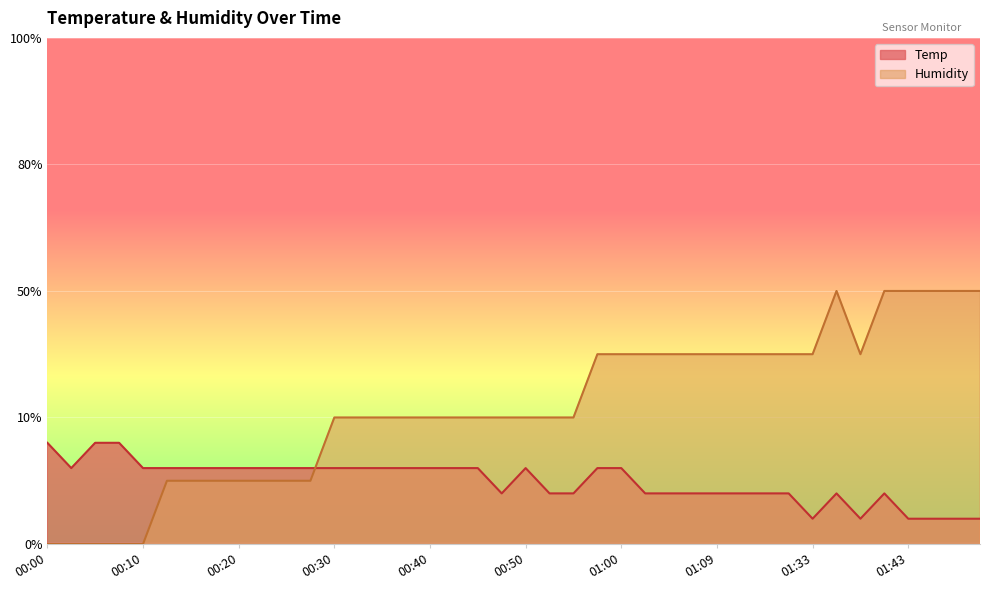

Reading left to right, what are all the values shown in this chart?

Temp: 3.4	3.3	3.4	3.4	3.3	3.3	3.3	3.3	3.3	3.3	3.3	3.3	3.3	3.3	3.3	3.3	3.3	3.3	3.3	3.2	3.3	3.2	3.2	3.3	3.3	3.2	3.2	3.2	3.2	3.2	3.2	3.2	3.1	3.2	3.1	3.2	3.1	3.1	3.1	3.1
Humidity: 3.0	3.0	3.0	3.0	3.0	3.2	3.2	3.2	3.2	3.2	3.2	3.2	3.5	3.5	3.5	3.5	3.5	3.5	3.5	3.5	3.5	3.5	3.5	3.7	3.7	3.7	3.7	3.7	3.7	3.7	3.7	3.7	3.7	4.0	3.7	4.0	4.0	4.0	4.0	4.0